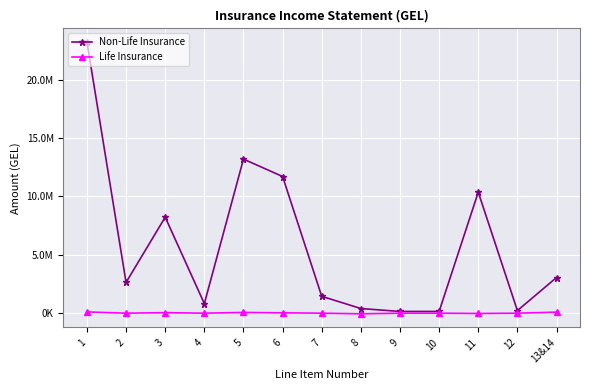

Is it true that Life Insurance equals 0.0 at 4?

True